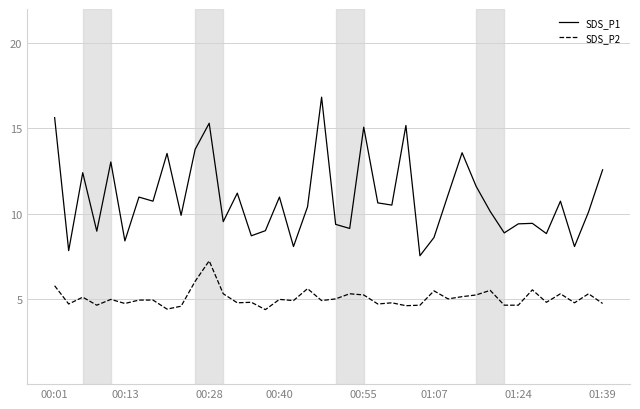

Which series has the largest range (max minus min)?

SDS_P1